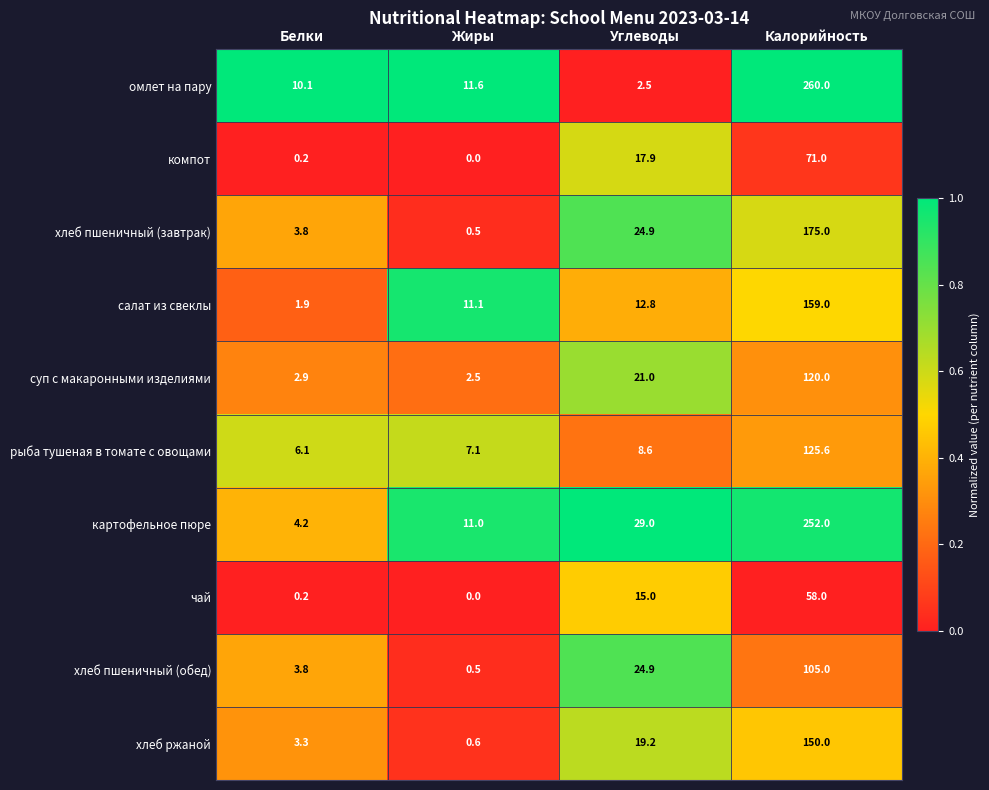

What is the average value of the рыба тушеная в томате с овощами series?

36.9